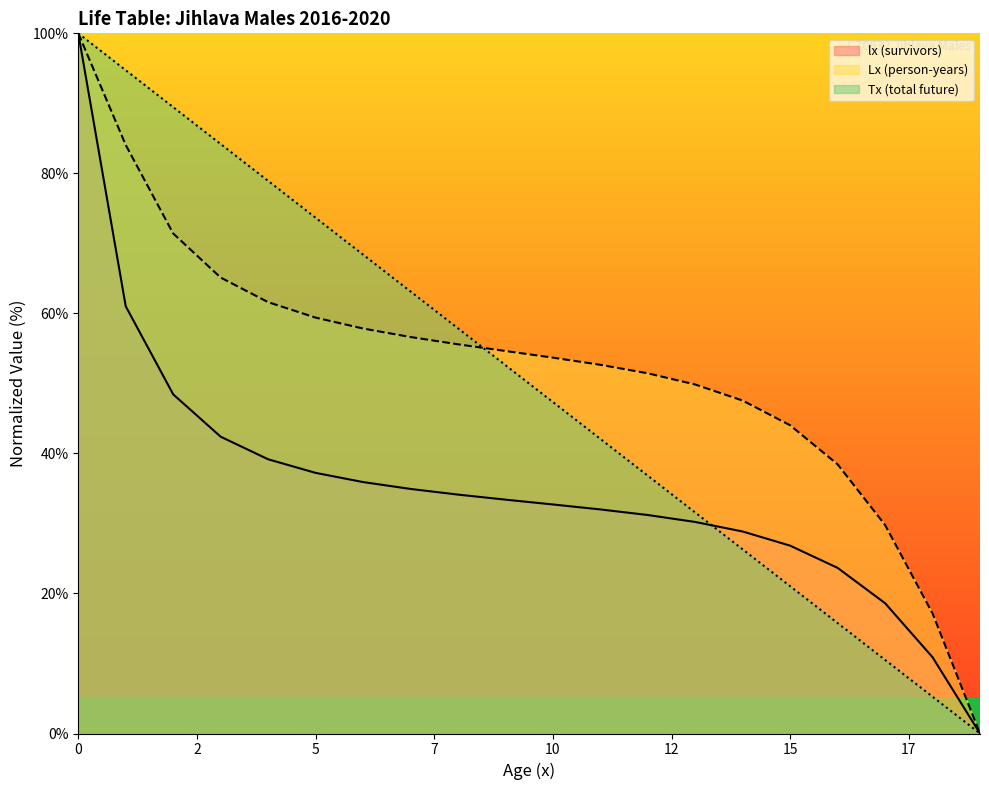

What is the greatest value displayed?

100.0